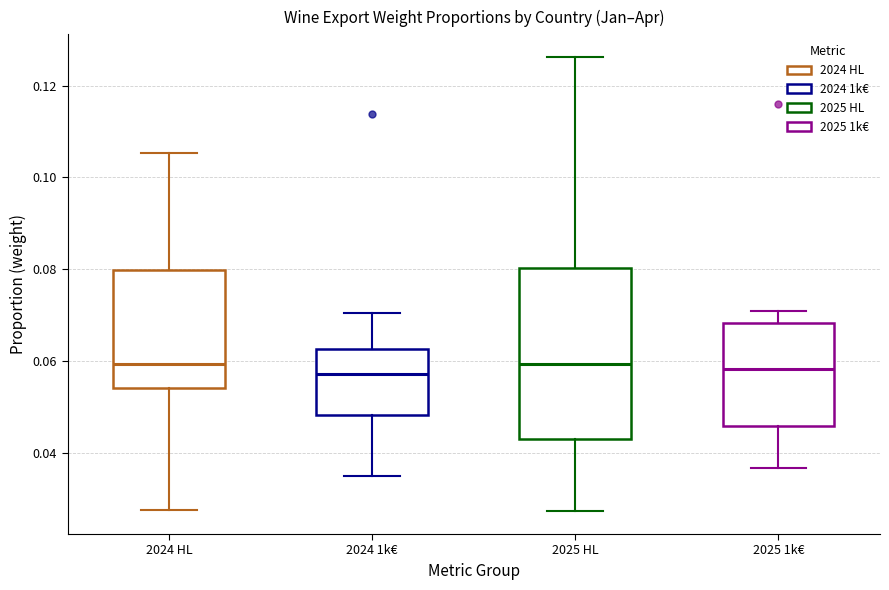

Reading left to right, read every box against the y-axis: the position of its median line, the range the box covers, and the ends of its whiskers. The values are not printed on the chart, so give them approximately, as read against the axis.

2024 HL: median 0.060, box 0.054 to 0.080, whiskers 0.028 to 0.106
2024 1k€: median 0.058, box 0.048 to 0.062, whiskers 0.034 to 0.070
2025 HL: median 0.060, box 0.042 to 0.080, whiskers 0.028 to 0.126
2025 1k€: median 0.058, box 0.046 to 0.068, whiskers 0.036 to 0.070